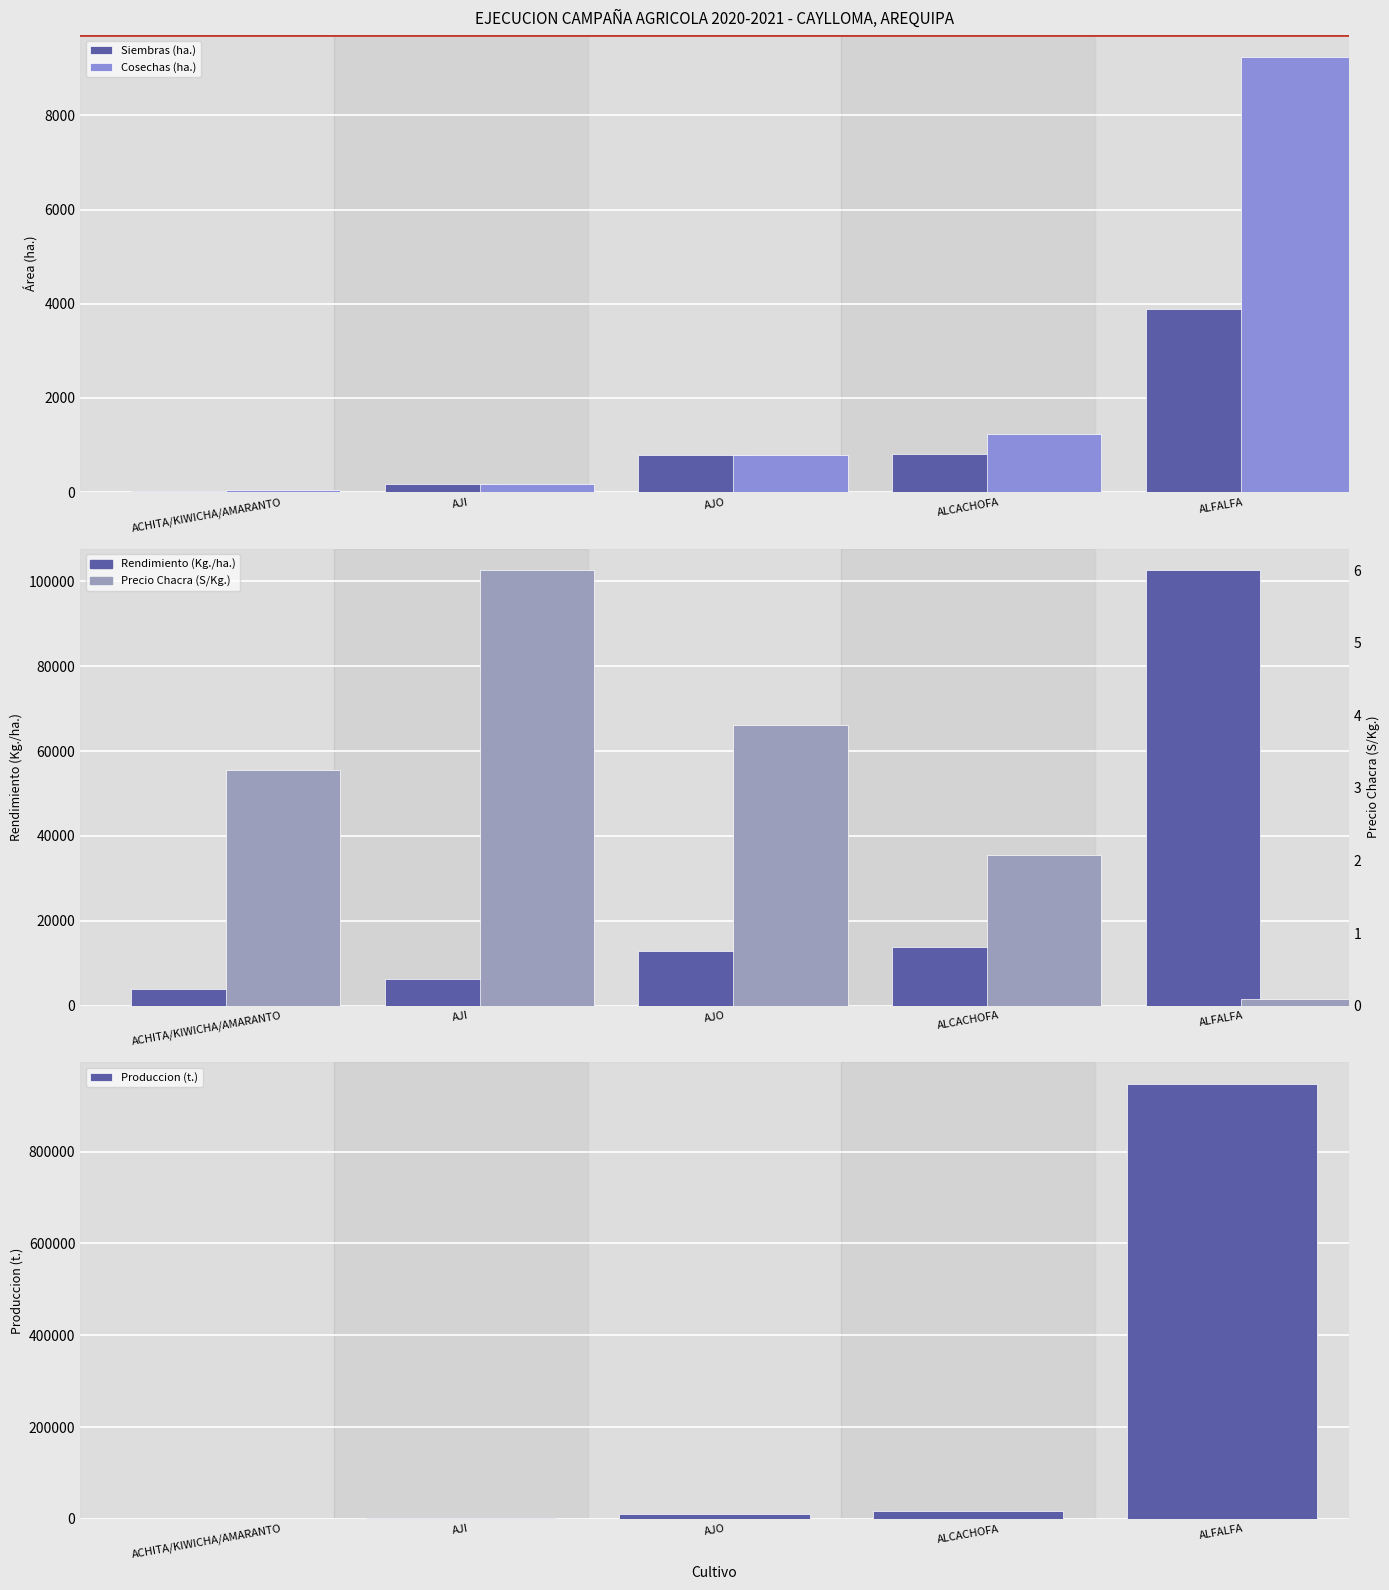

What is the average value of the Rendimiento (Kg./ha.) series?

27851.9